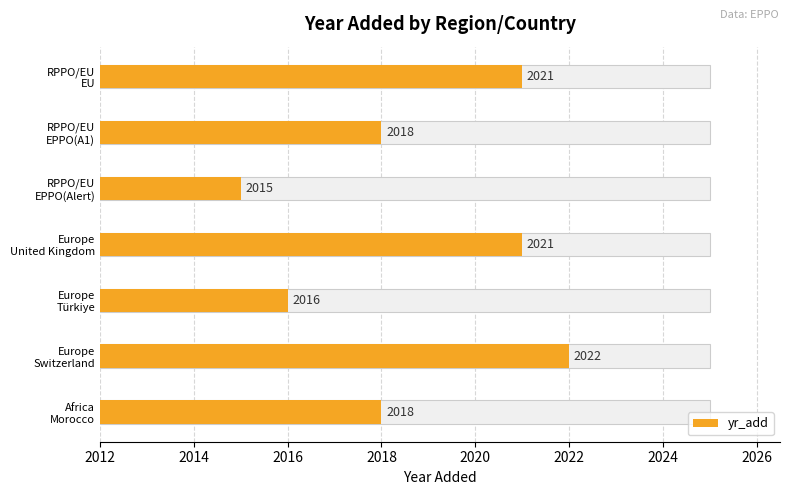

What is the value of the 6th bar from the left?

2015